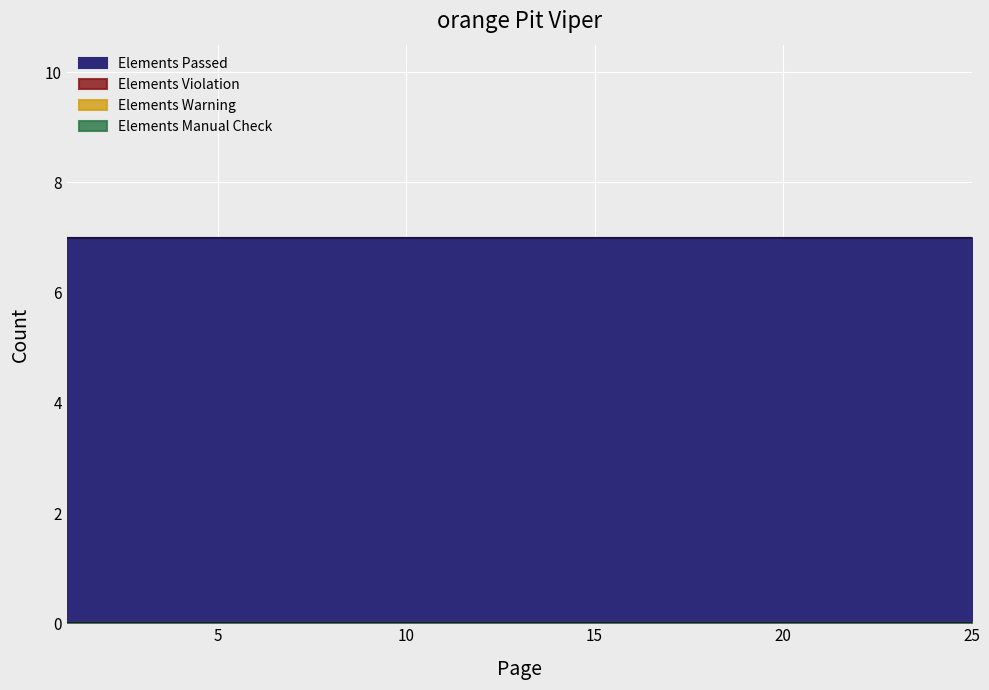

What is the difference between the highest and lowest values at 8?

7